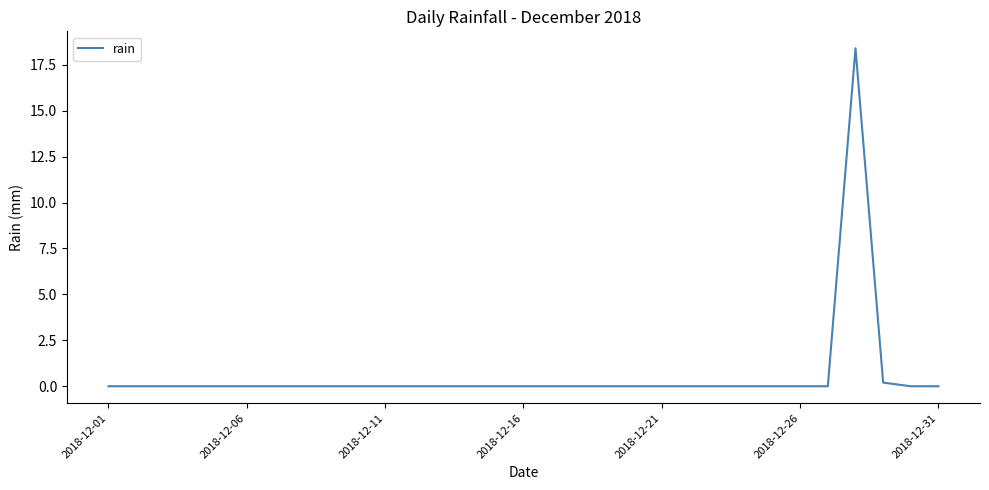

What is the maximum value shown in the chart?

18.4